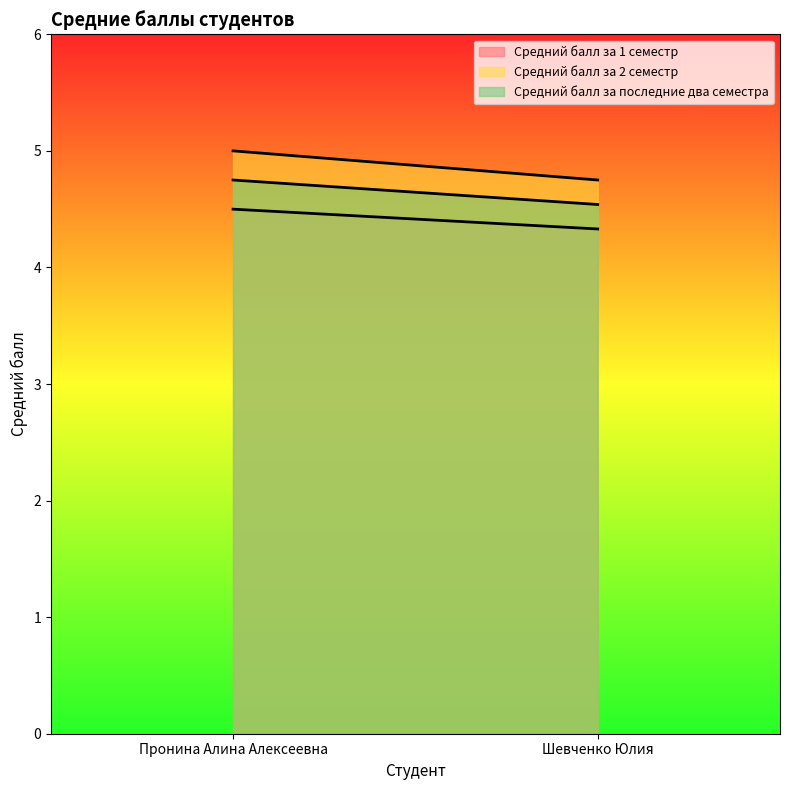

The Средний балл за последние два семестра series shows 4.8 at Пронина Алина Алексеевна. True or false?

True